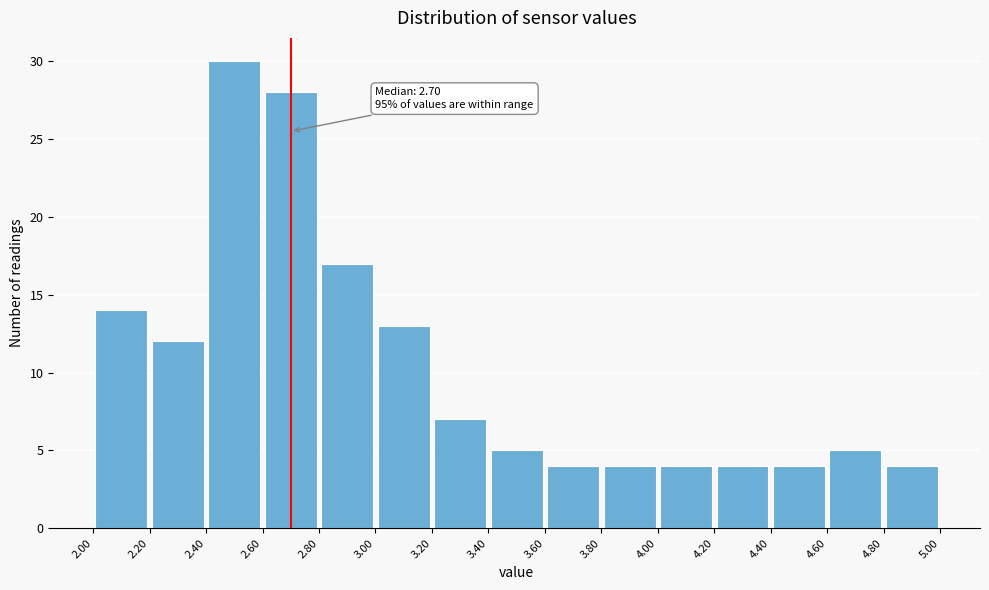

Over which range of the x-axis is the bar tallest?

2.40 to 2.60